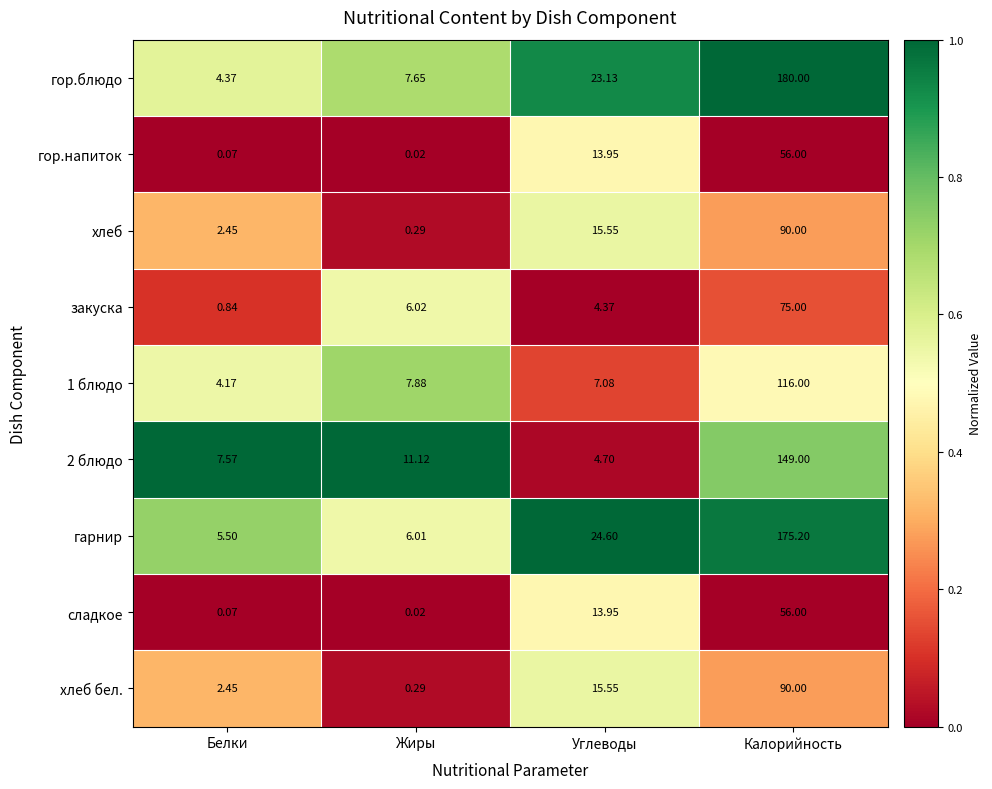

Where is закуска nearest to the value 37?

Жиры